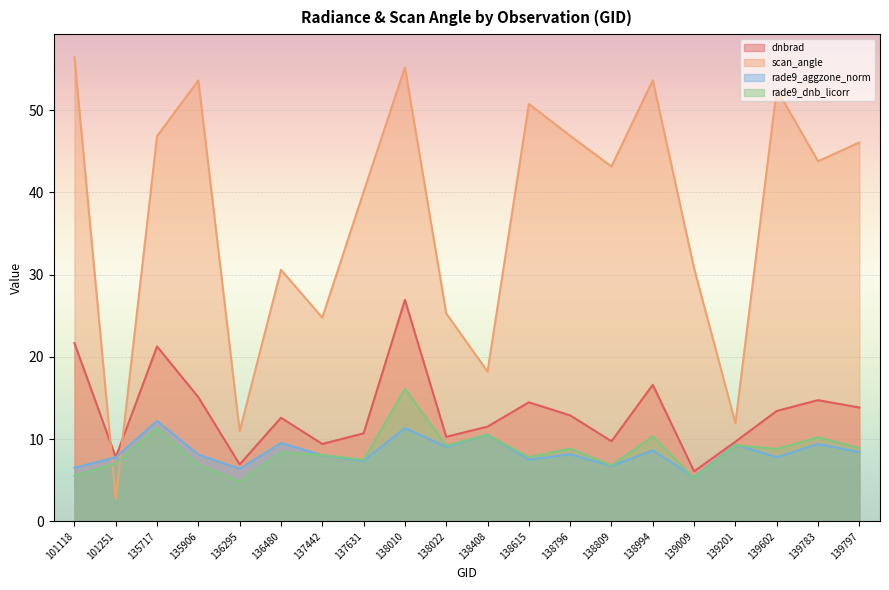

Is the value of rade9_aggzone_norm at 136480 greater than the value of scan_angle at 101251?

Yes